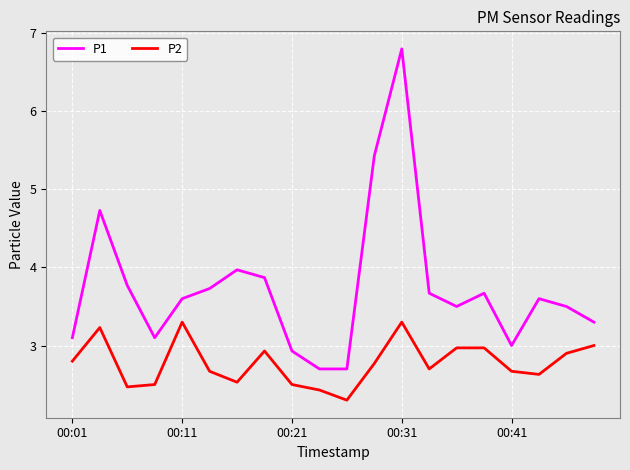

Rank the series by their average value, from lowest to highest.

P2, P1